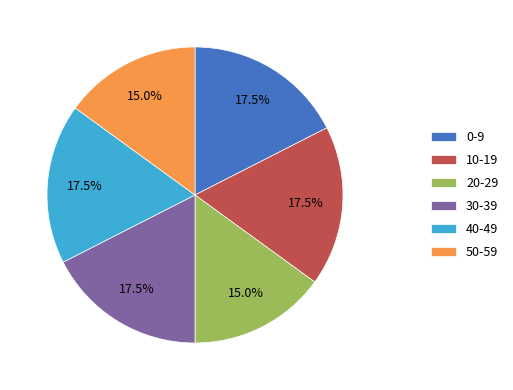

Does any single category account for the majority?

No